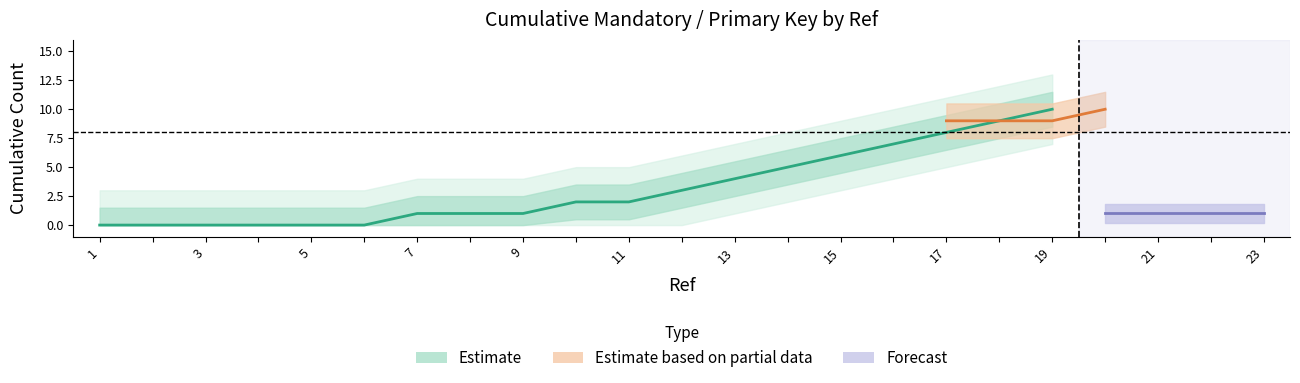

Which category has the lowest value across all series?

1